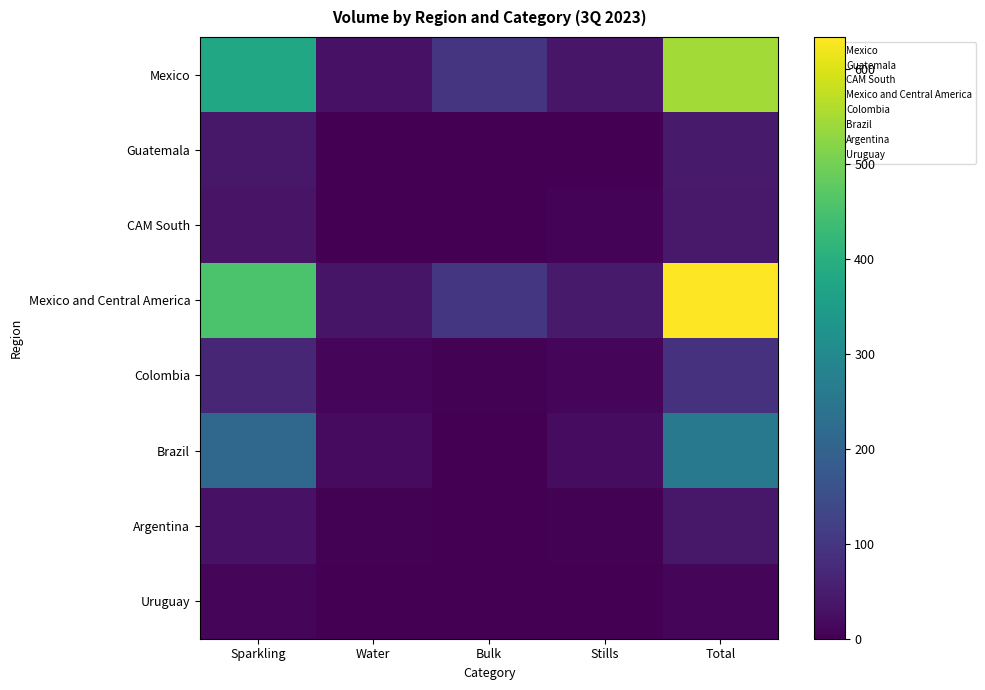

Reading left to right, transcribe all the data shown in this chart.

Mexico: Sparkling=377.2	Water=31.8	Bulk=98.7	Stills=37.5	Total=545.3
Guatemala: Sparkling=41.3	Water=2.1	Bulk=0.0	Stills=2.3	Total=45.7
CAM South: Sparkling=34.3	Water=1.3	Bulk=0.8	Stills=5.7	Total=42.2
Mexico and Central America: Sparkling=452.8	Water=35.3	Bulk=99.6	Stills=45.5	Total=633.2
Colombia: Sparkling=68.6	Water=11.0	Bulk=3.7	Stills=7.7	Total=91.0
Brazil: Sparkling=214.1	Water=18.2	Bulk=2.4	Stills=21.2	Total=255.9
Argentina: Sparkling=31.5	Water=4.7	Bulk=1.4	Stills=3.4	Total=41.0
Uruguay: Sparkling=9.4	Water=2.1	Bulk=0.0	Stills=0.5	Total=12.0